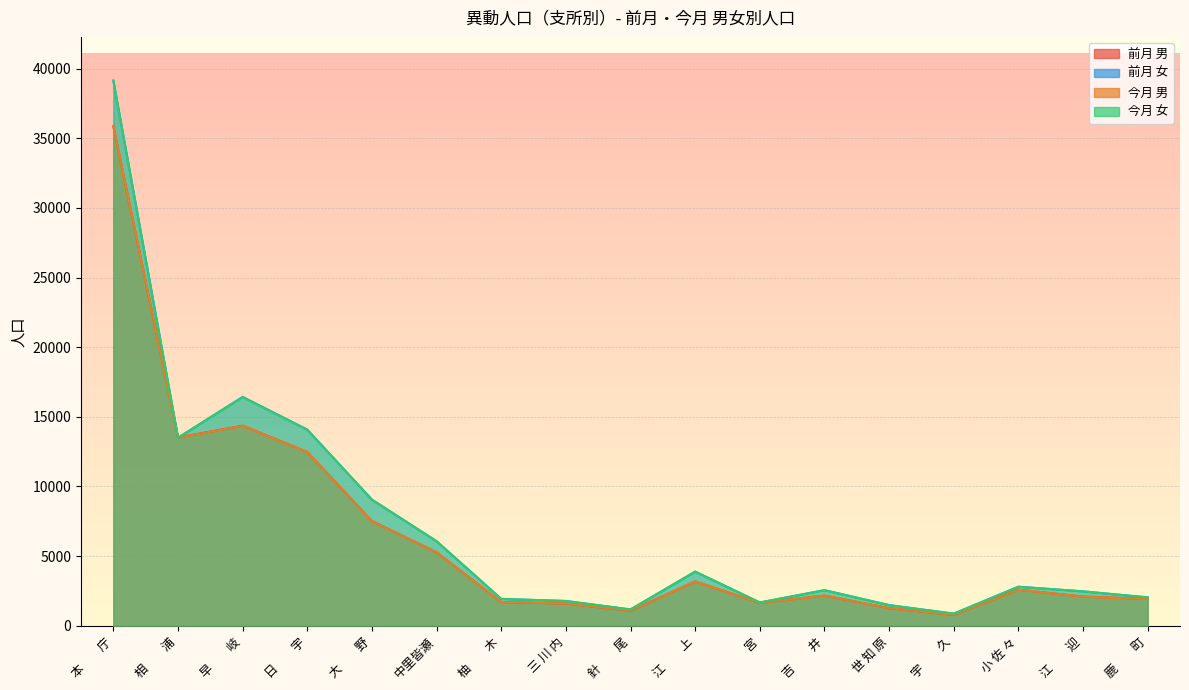

The 今月 女 series shows 16409 at 早　　岐. True or false?

True